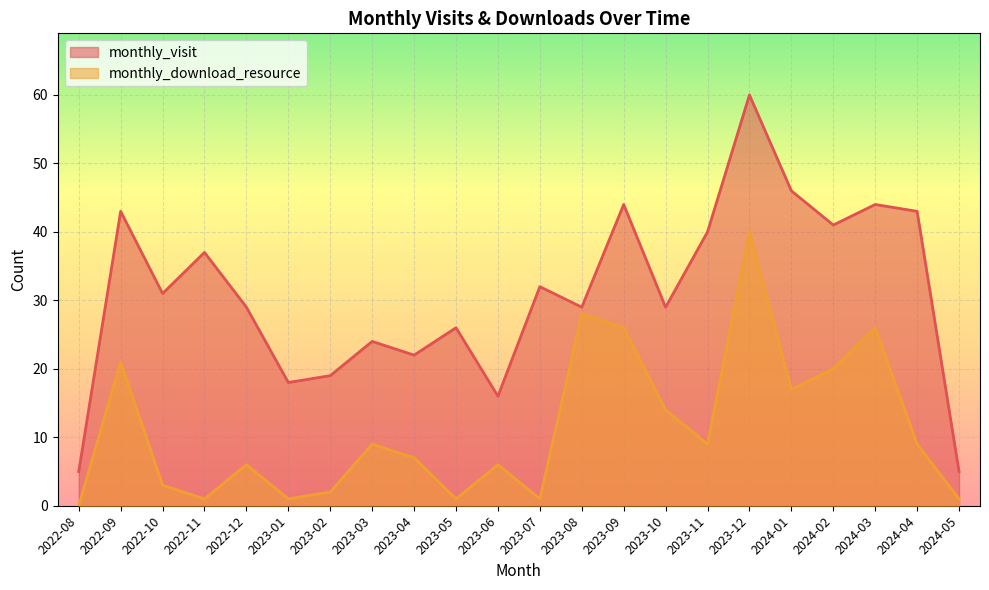

Which label corresponds to the smallest value in the chart?

2022-08